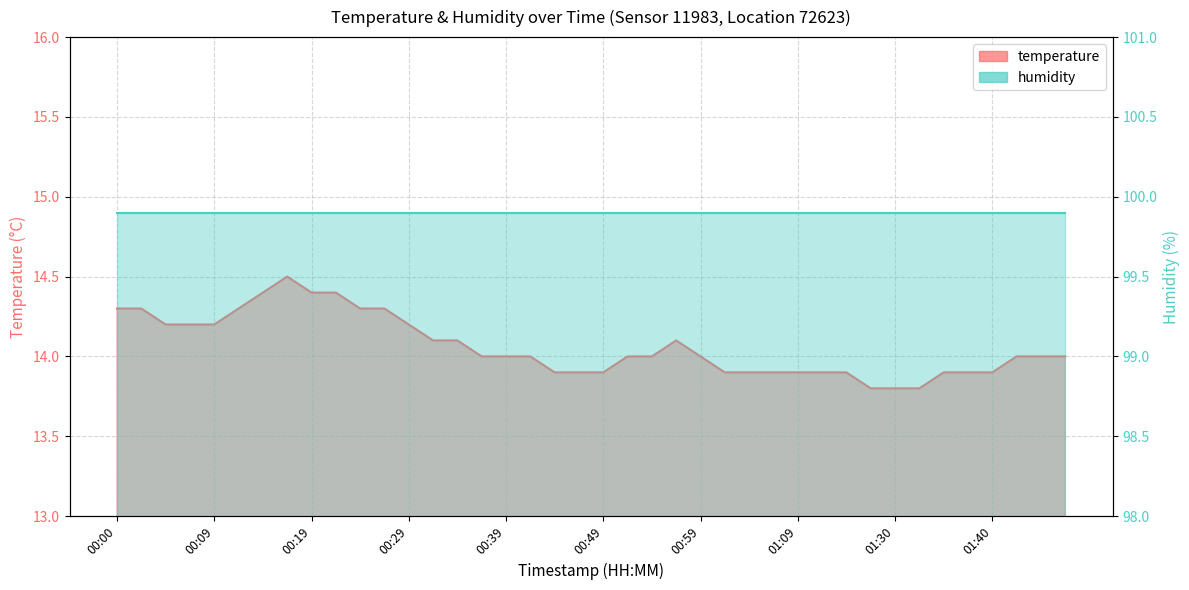

Count the number of values greater than 14.

16